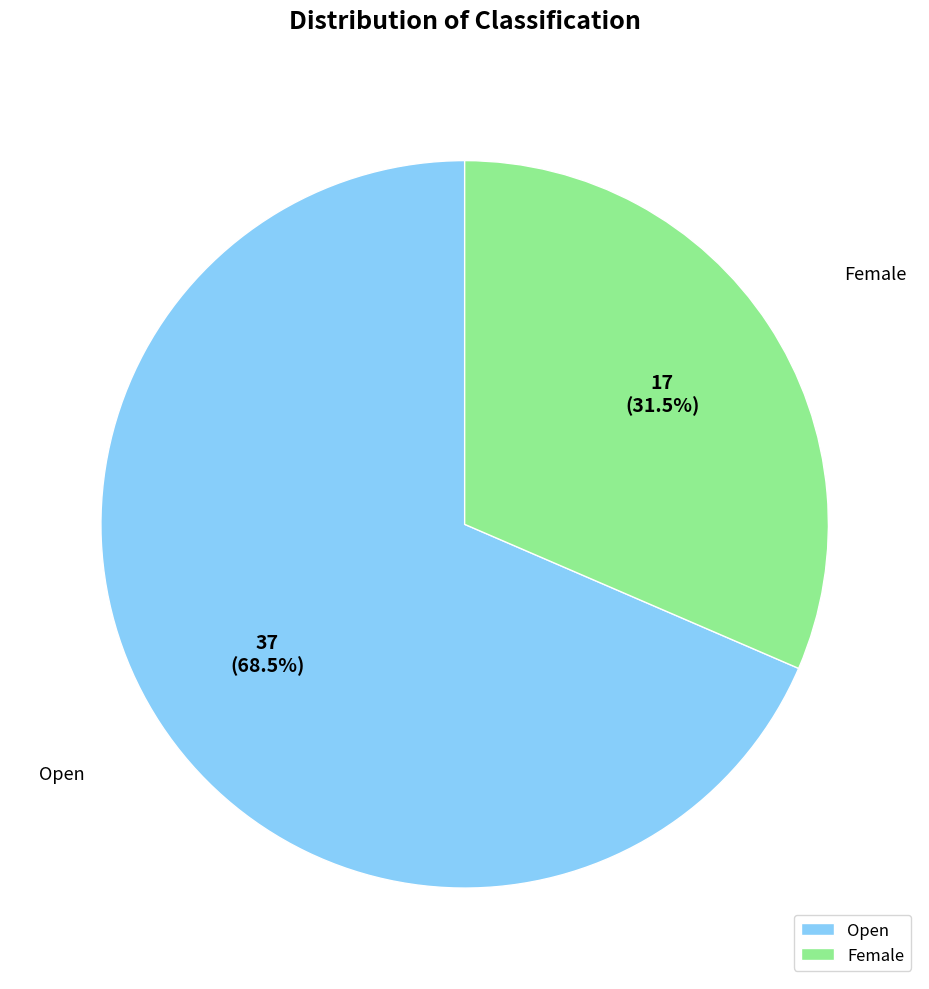

Approximately how many times larger is the value at Open compared to Female?

2.2